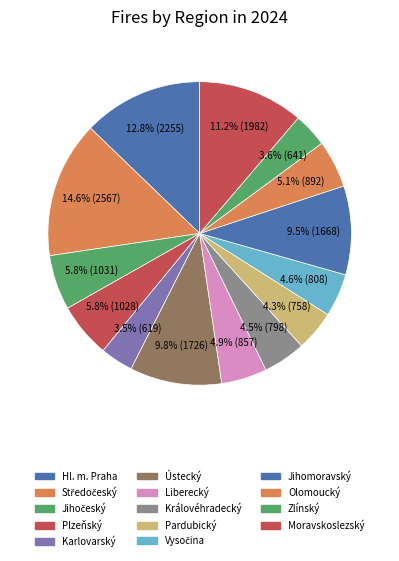

Which slice is the smallest?

Karlovarský